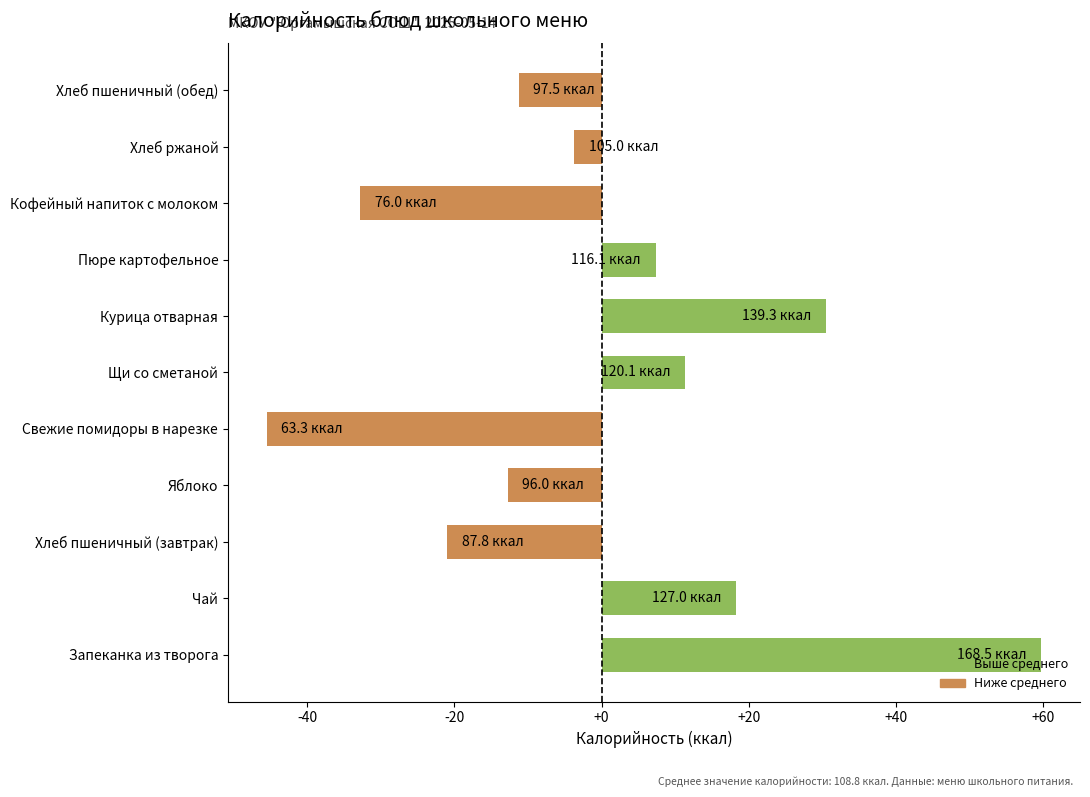

Read the value at Запеканка из творога.

59.7